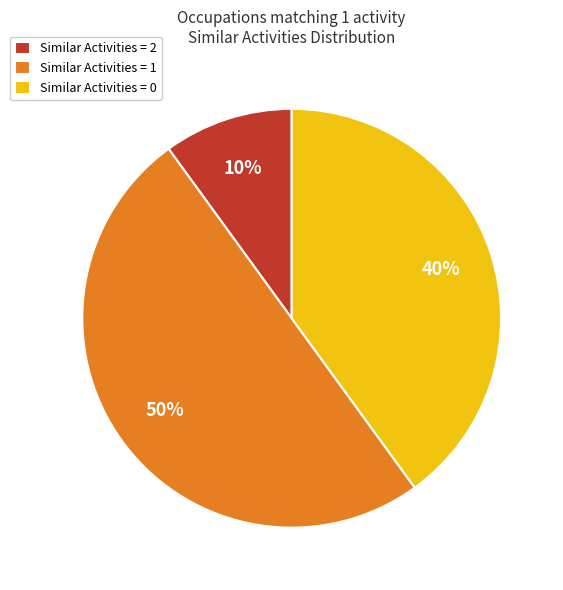

Approximately how many times larger is the value at Similar Activities = 1 compared to Similar Activities = 2?

5.0